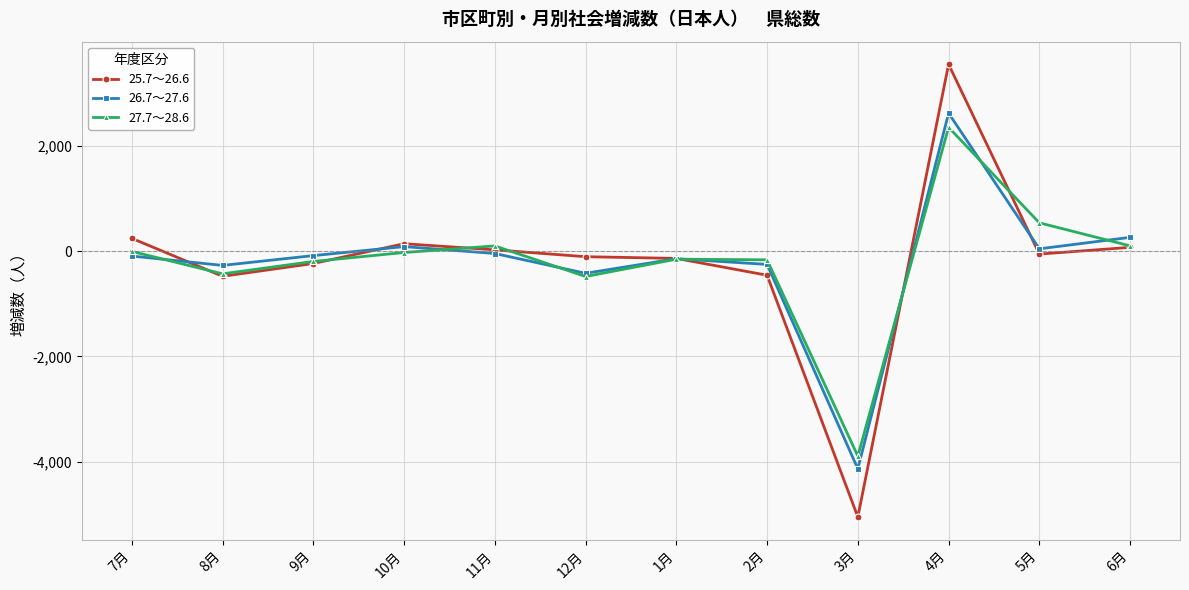

What is the label of the 1st point from the left?

7月